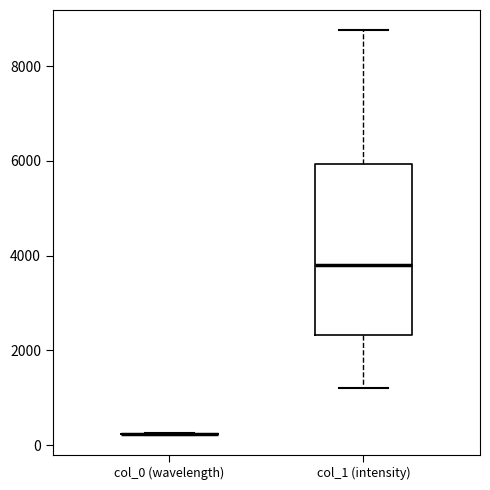

Reading left to right, read every box against the y-axis: the position of its median line, the range the box covers, and the ends of its whiskers. The values are not printed on the chart, so give them approximately, as read against the axis.

col_0 (wavelength): box collapsed to a line at 200, whiskers 200 to 200
col_1 (intensity): median 3800, box 2400 to 6000, whiskers 1200 to 8800